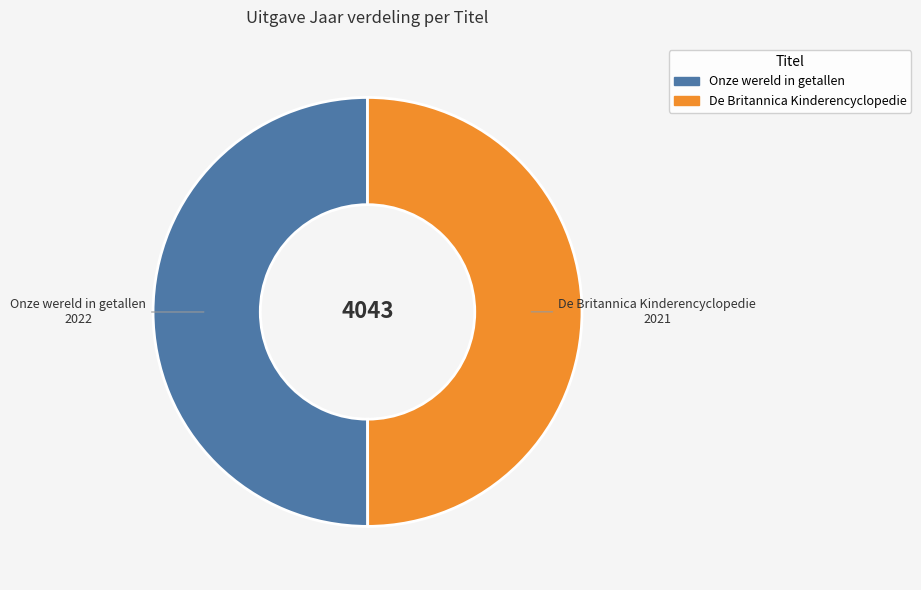

Approximately how many times larger is the value at De Britannica Kinderencyclopedie compared to Onze wereld in getallen?

1.0